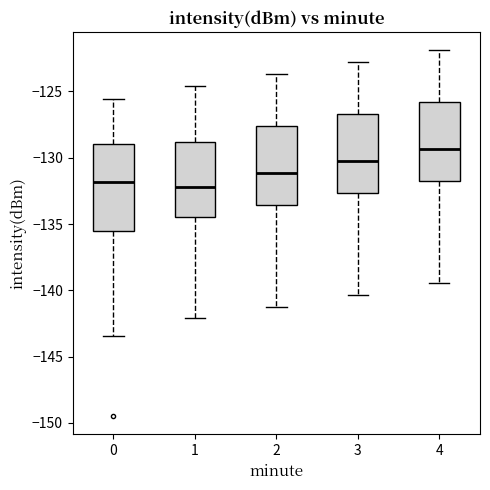

Which box's median line is the highest?

4